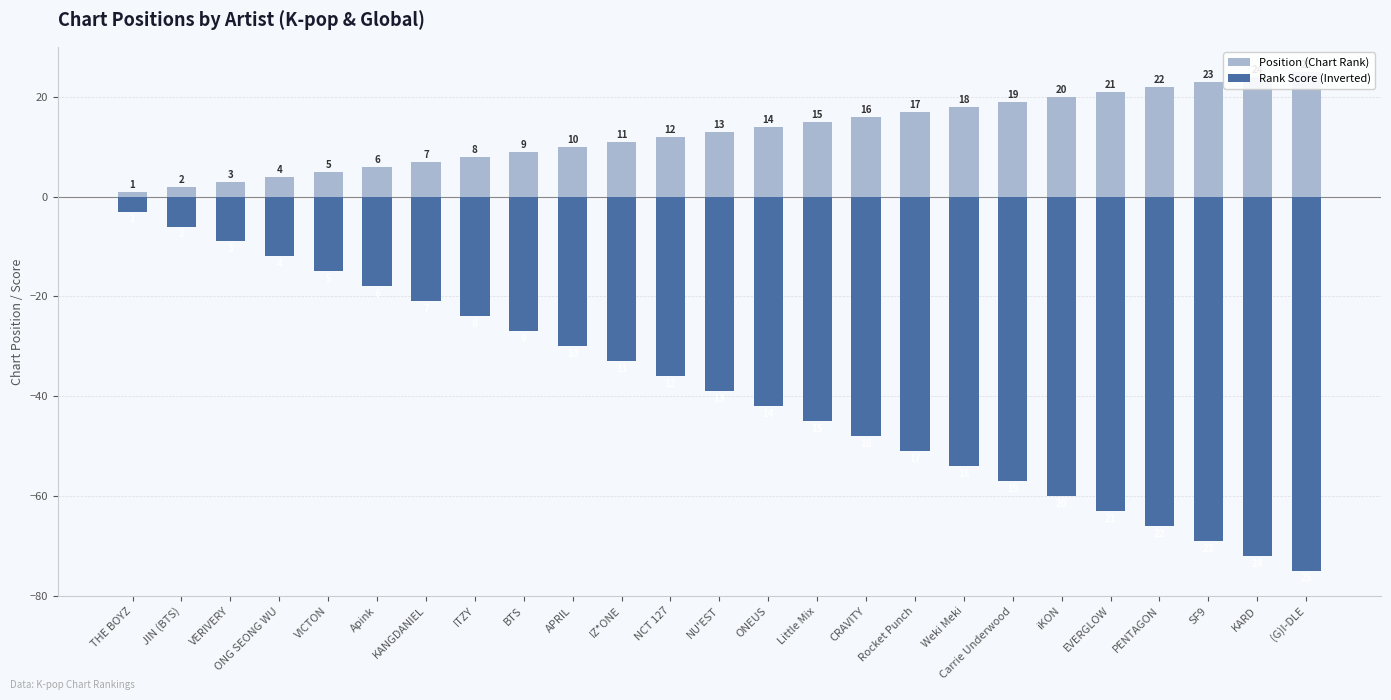

Reading left to right, transcribe all the data shown in this chart.

Position (Chart Rank): 1	2	3	4	5	6	7	8	9	10	11	12	13	14	15	16	17	18	19	20	21	22	23	24	25
Rank Score (Inverted): -3	-6	-9	-12	-15	-18	-21	-24	-27	-30	-33	-36	-39	-42	-45	-48	-51	-54	-57	-60	-63	-66	-69	-72	-75